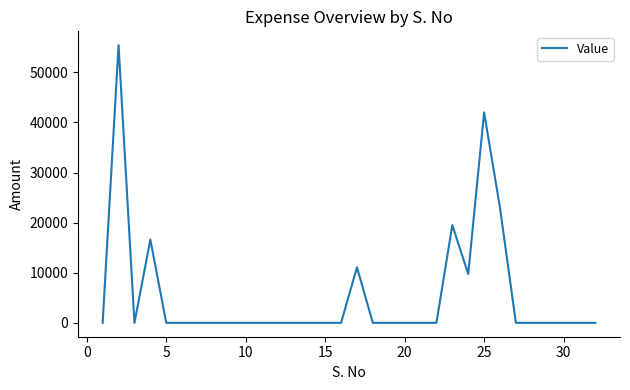

What is the difference between the maximum and minimum values?

55400